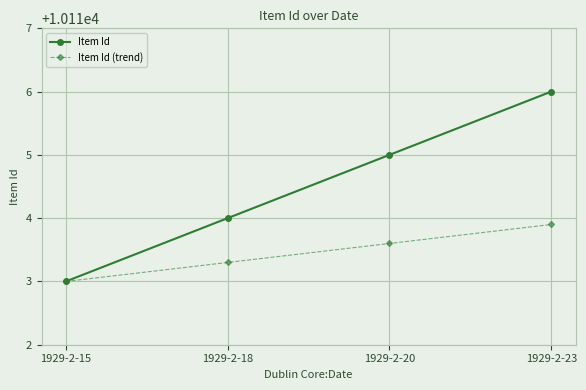

What is the difference between the maximum and second lowest values in the Item Id (trend) series?

0.6